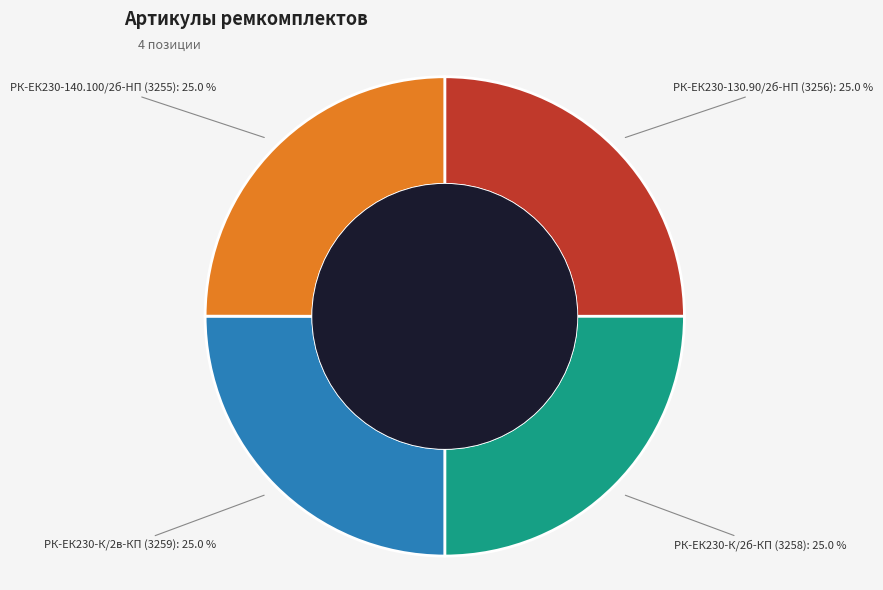

How much of the chart is everything except РК-ЕК230-К/2б-КП (3258): 25.0 %?

75.0%